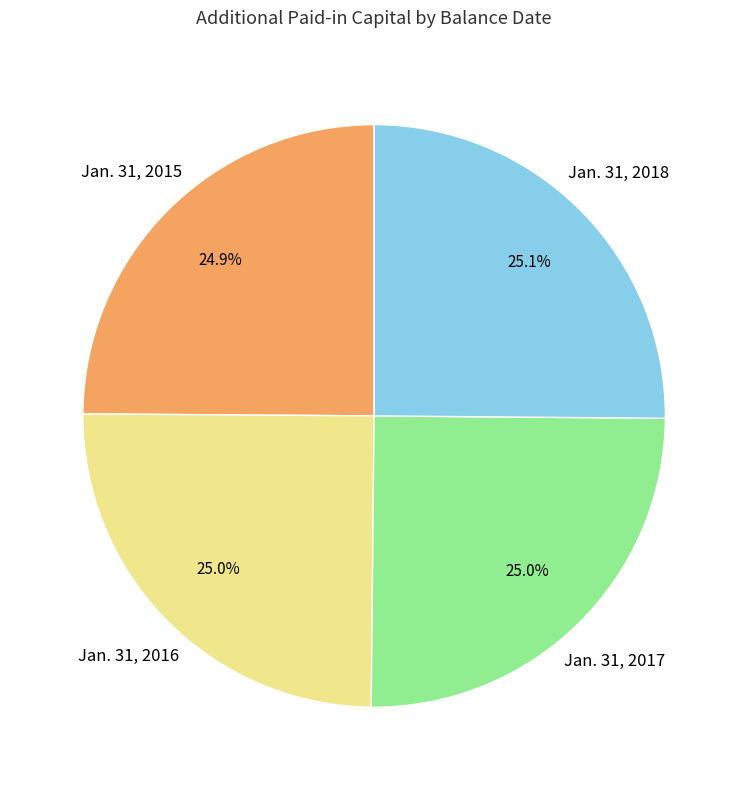

What percentage is the Jan. 31, 2015 slice, to the nearest percent?

25%